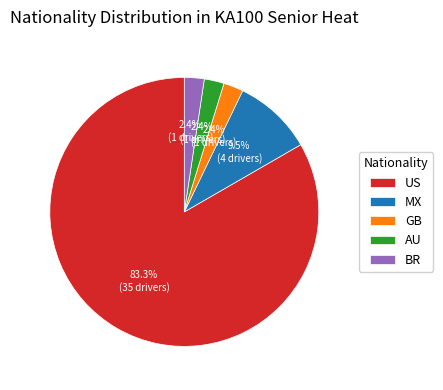

How many slices are in this pie chart?

5